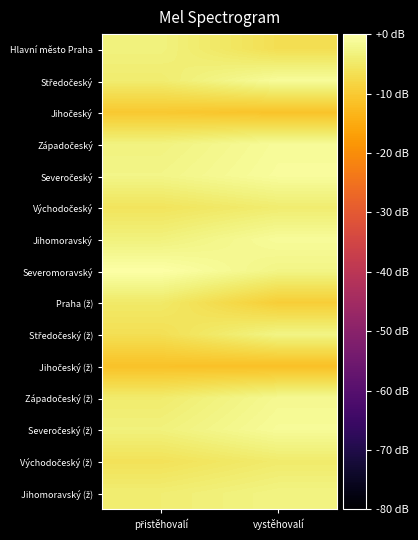

What is the minimum value shown in the chart?

-11.7